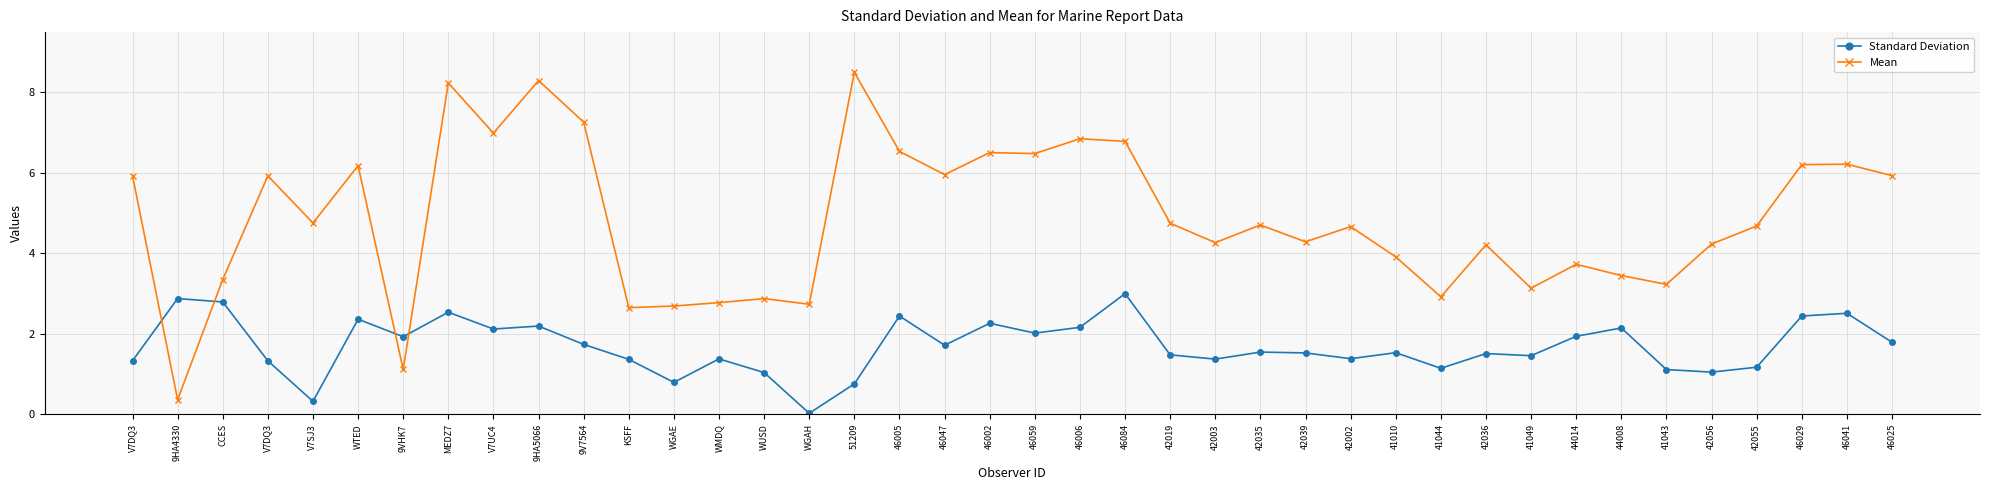

In Mean, how many points are higher than both neighbors (excluding endpoints)?

13